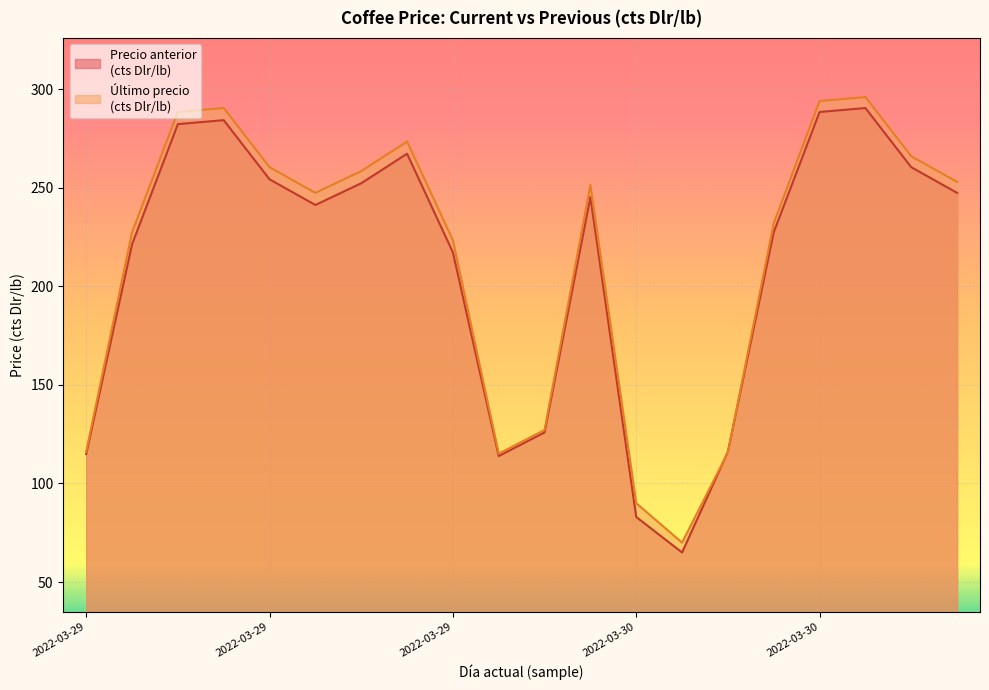

The Último precio
(cts Dlr/lb) series shows 273.4 at 2022-03-29. True or false?

True